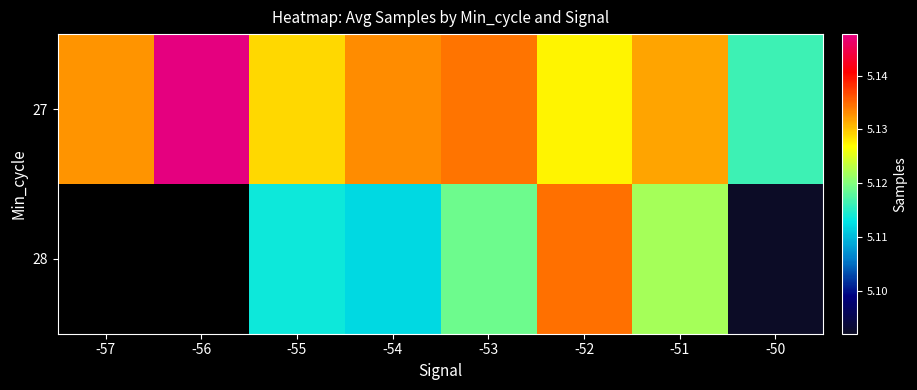

The 28 series shows 5134586.0 at -52. True or false?

True